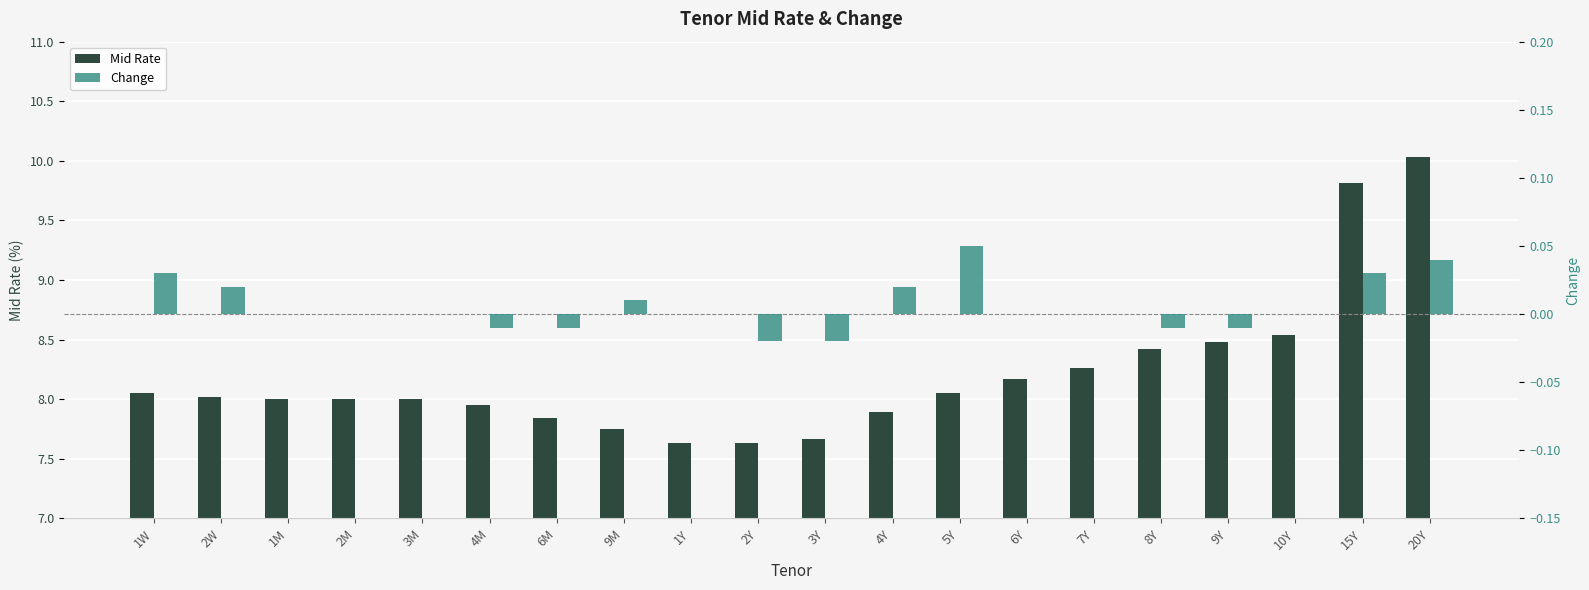

Where is Change nearest to the value 0?

1M